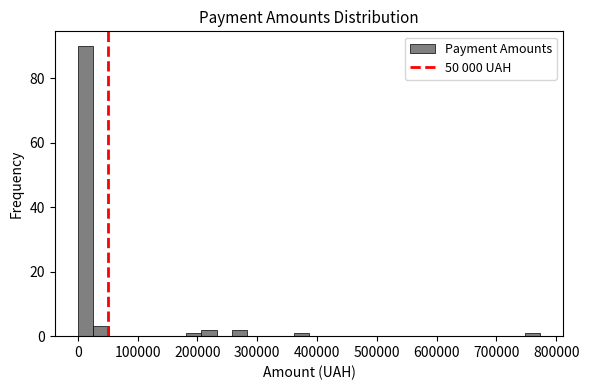

Around what value on the x-axis is the tallest bar? Give the approximate position of its centre, as read against the axis.

10000